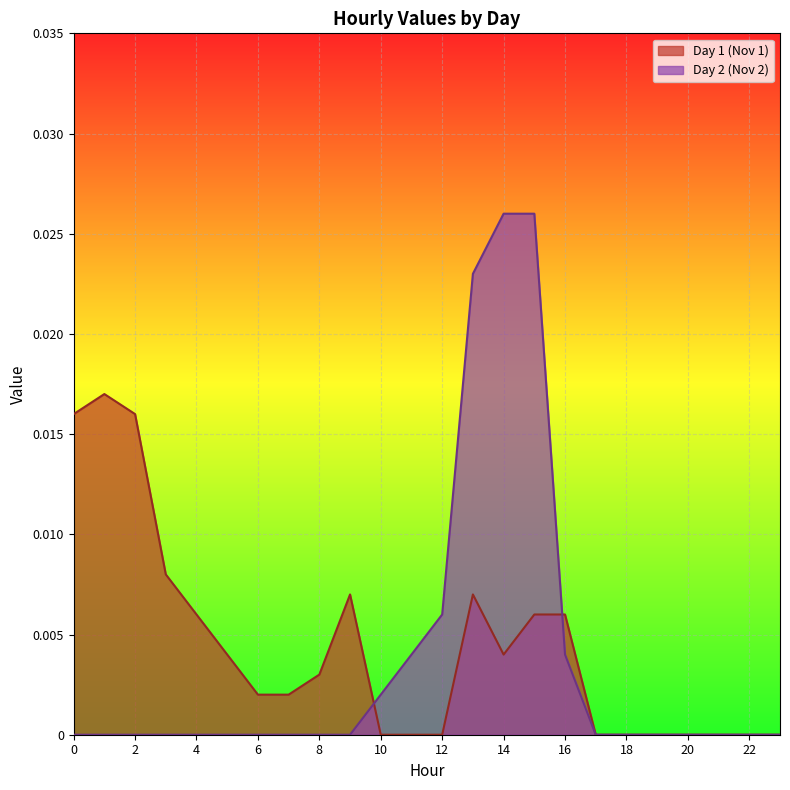

What is the sum of all values?

0.1